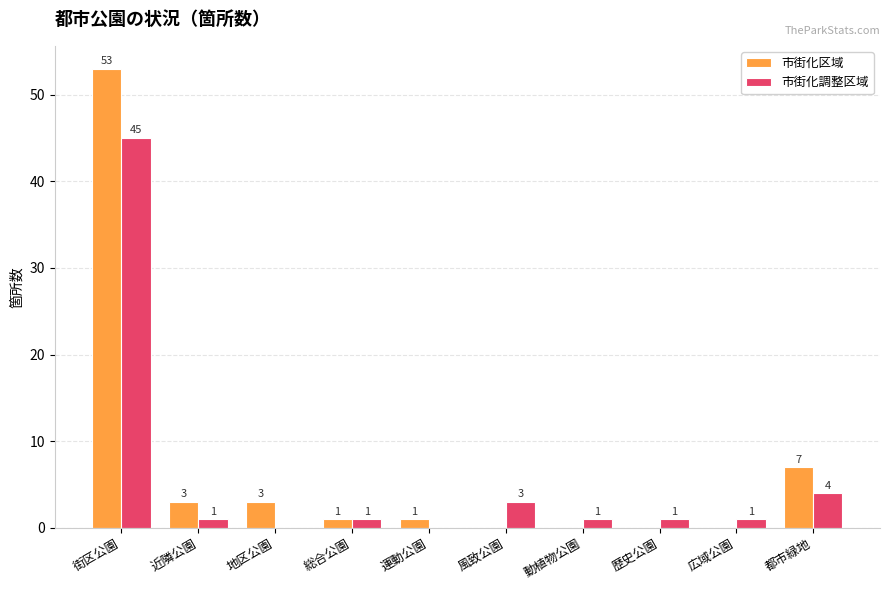

What is the sum of the 市街化区域 values at 近隣公園 and 総合公園?

4